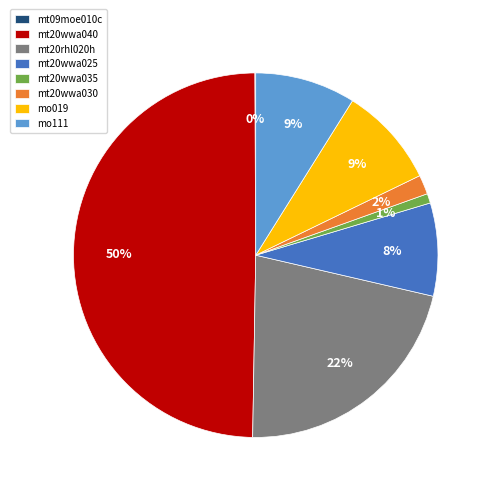

What percentage is the mo019 slice, to the nearest percent?

9%